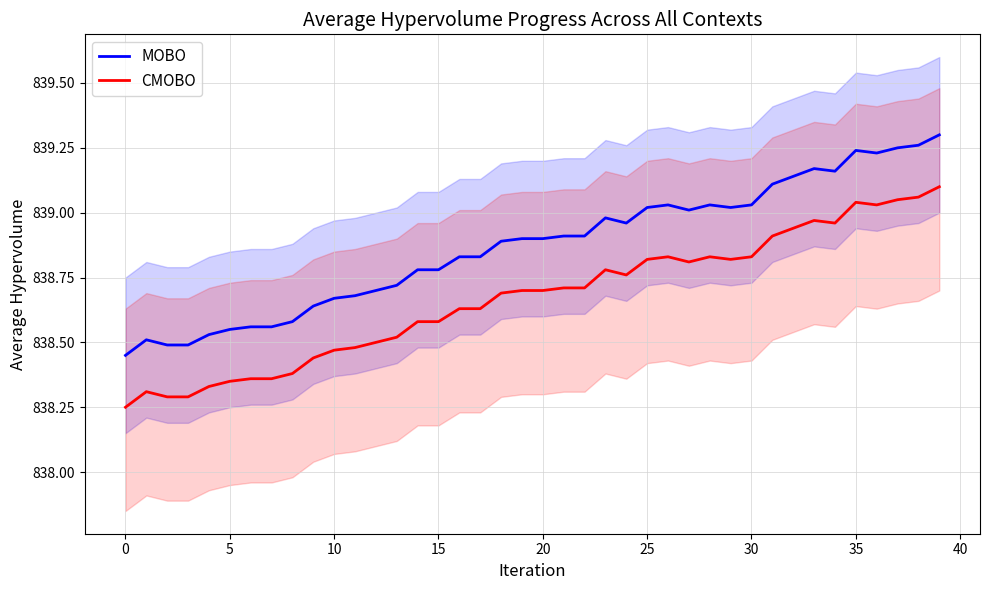

What is the highest value of the MOBO series?

839.3